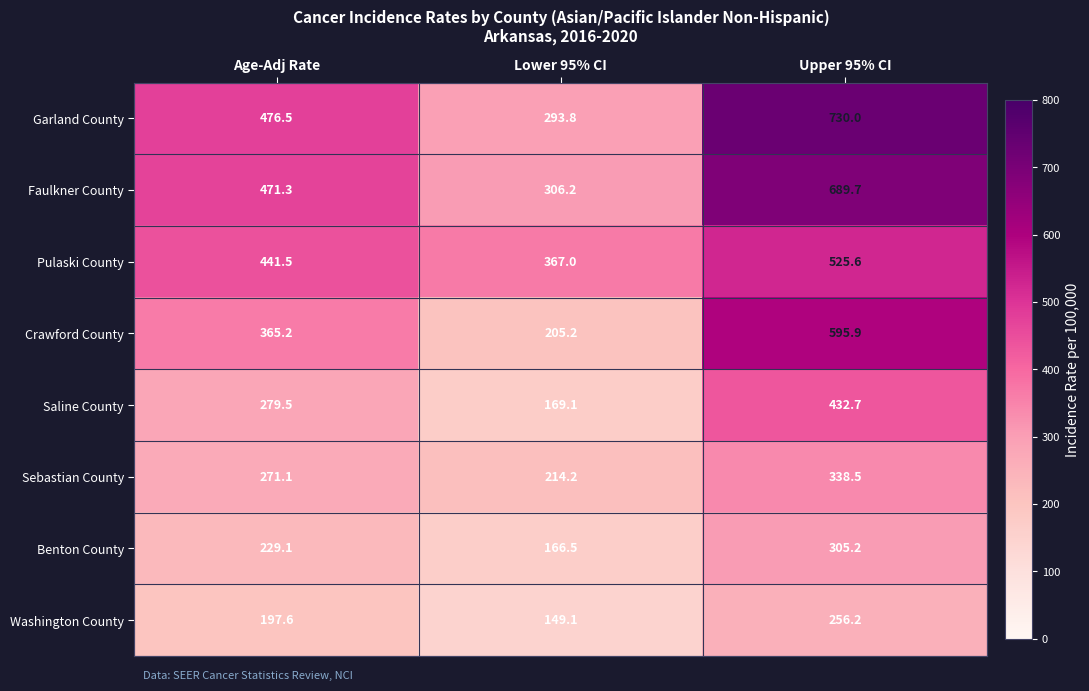

Which series has the largest total across all categories?

Garland County